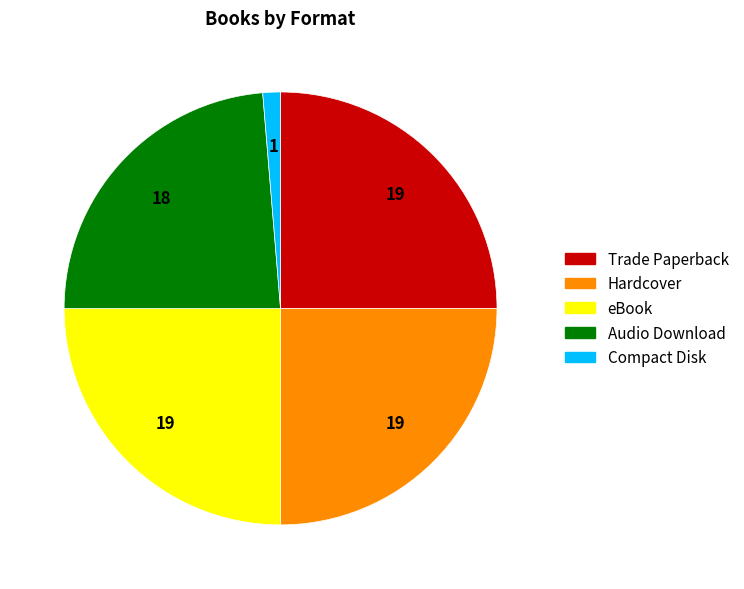

Do Hardcover and Audio Download together represent more than half of the pie?

No